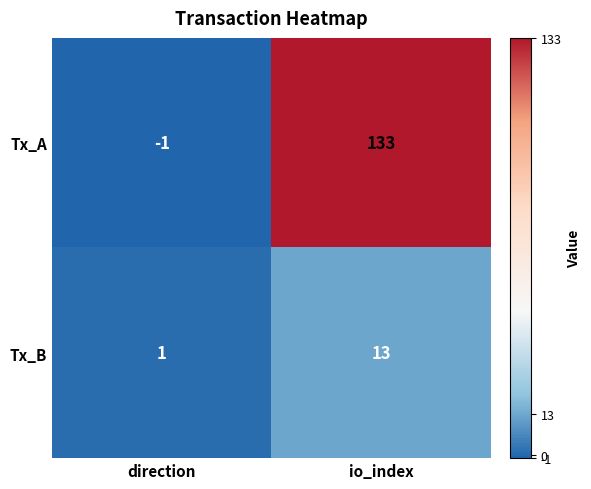

The Tx_B series shows 1 at direction. True or false?

True